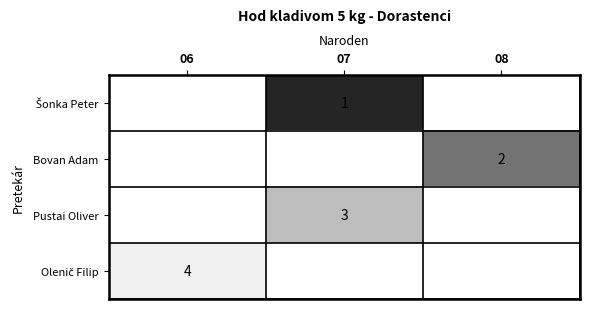

List the series in order of their overall mean, highest first.

Šonka Peter, Bovan Adam, Pustai Oliver, Olenič Filip